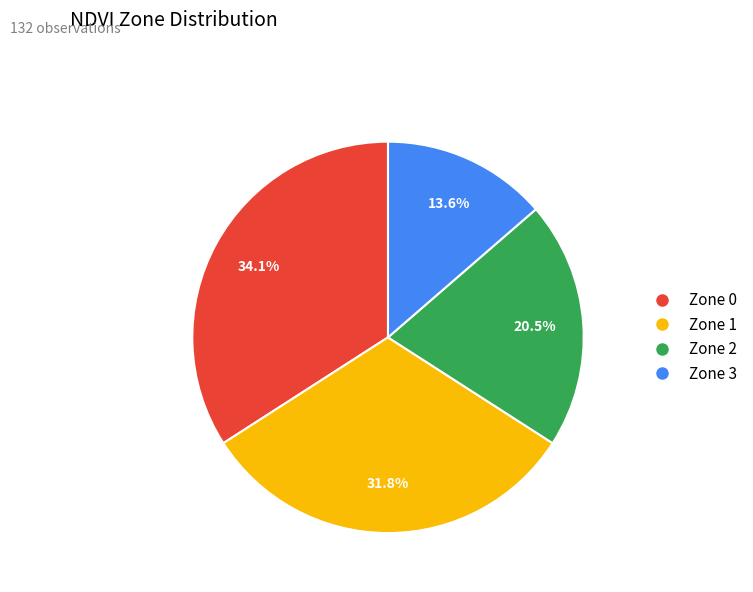

Count the number of slices in the pie.

4